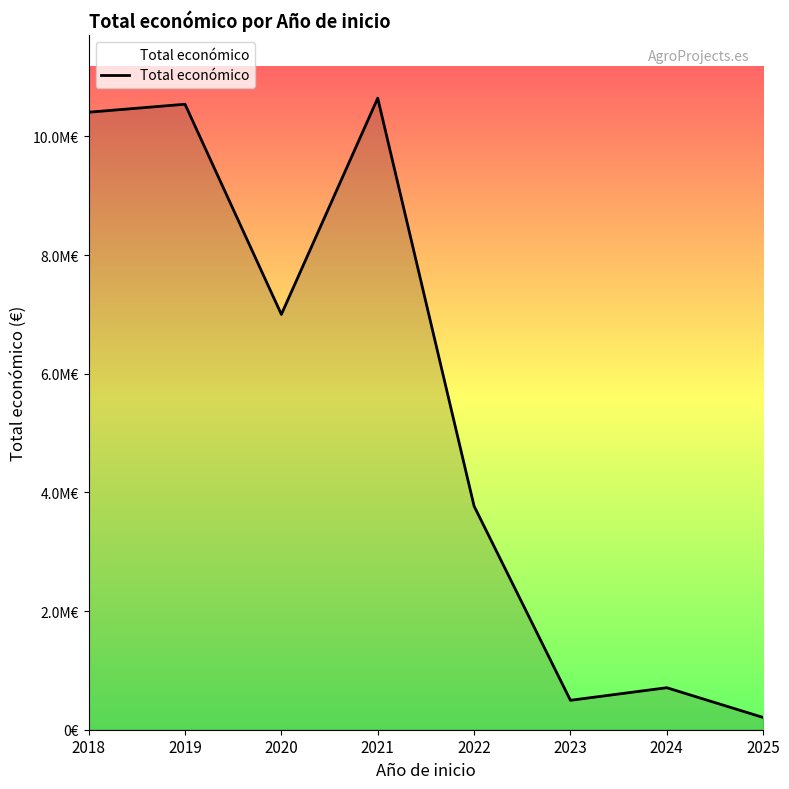

How many points are lower than both their immediate neighbors (excluding endpoints)?

2